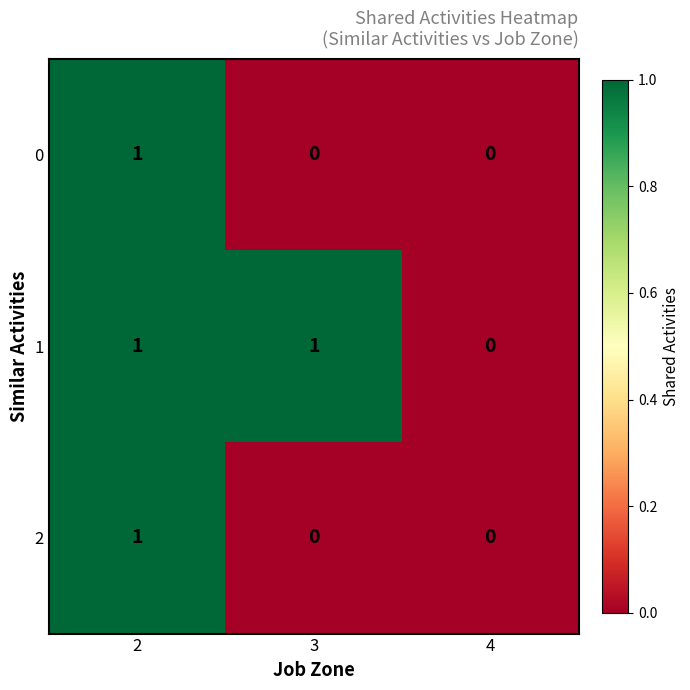

Reading right to left, list all the values displayed in this chart.

0: 0	0	1
1: 0	1	1
2: 0	0	1